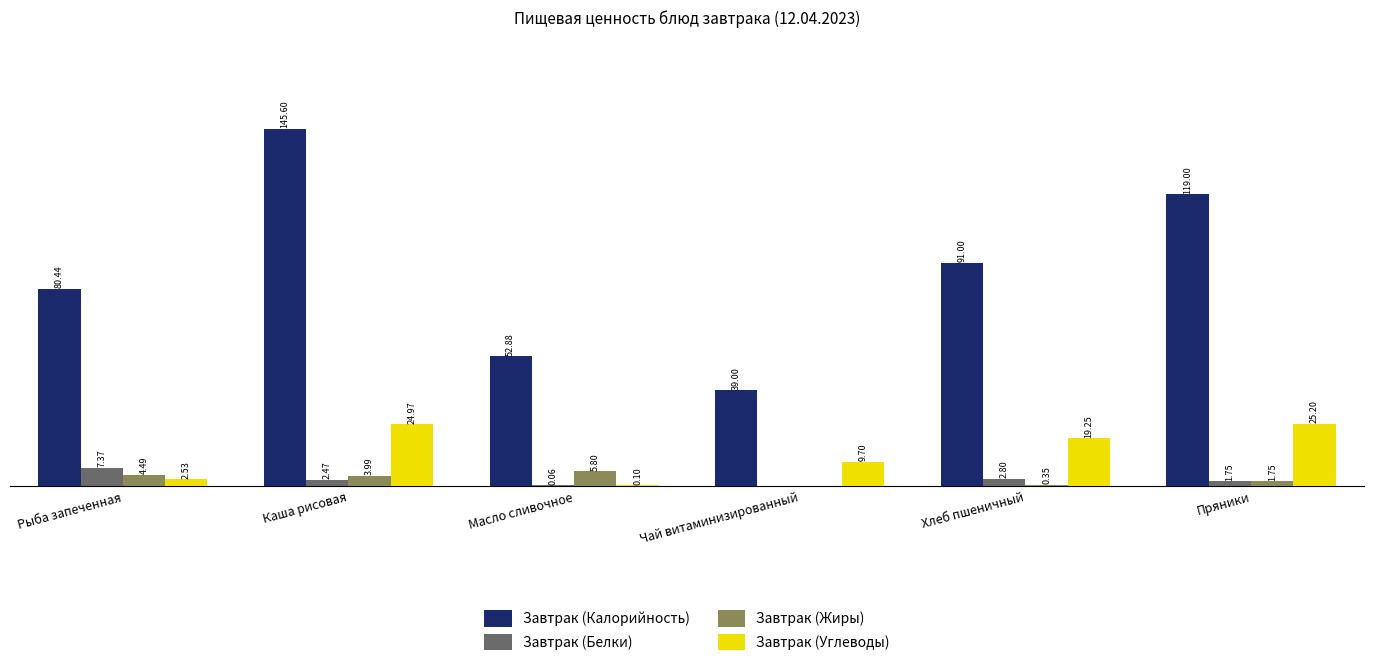

Which series changed the most between Рыба запеченная and Чай витаминизированный?

Завтрак (Калорийность)